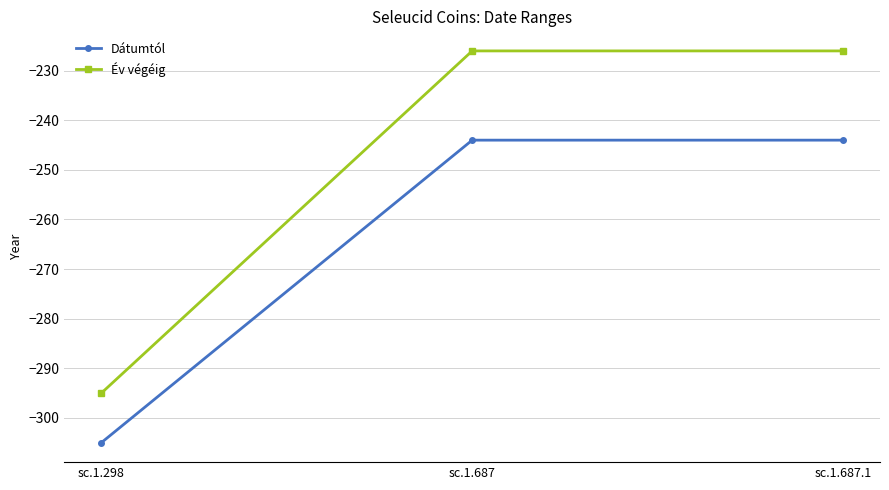

Reading left to right, list all the values displayed in this chart.

Dátumtól: sc.1.298=-305	sc.1.687=-244	sc.1.687.1=-244
Év végéig: sc.1.298=-295	sc.1.687=-226	sc.1.687.1=-226